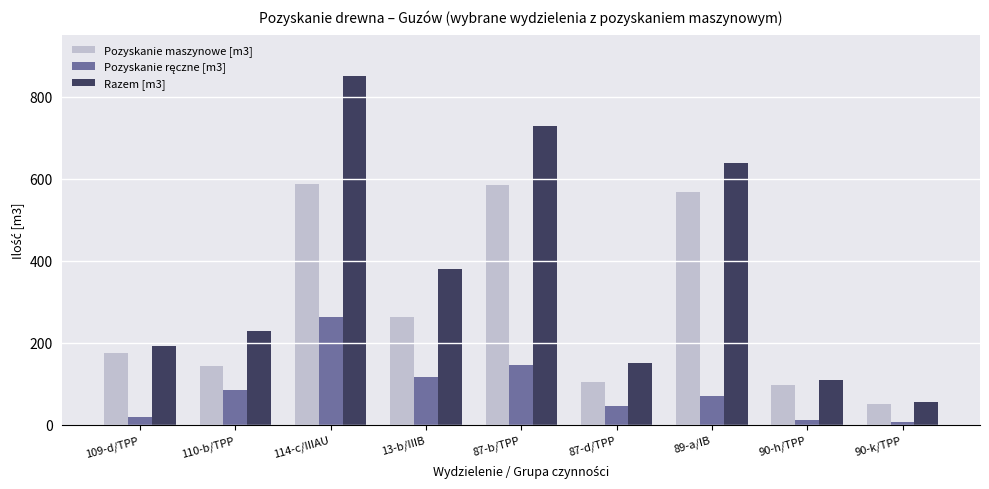

What is the difference between the second highest and second lowest values in the Pozyskanie maszynowe [m3] series?

488